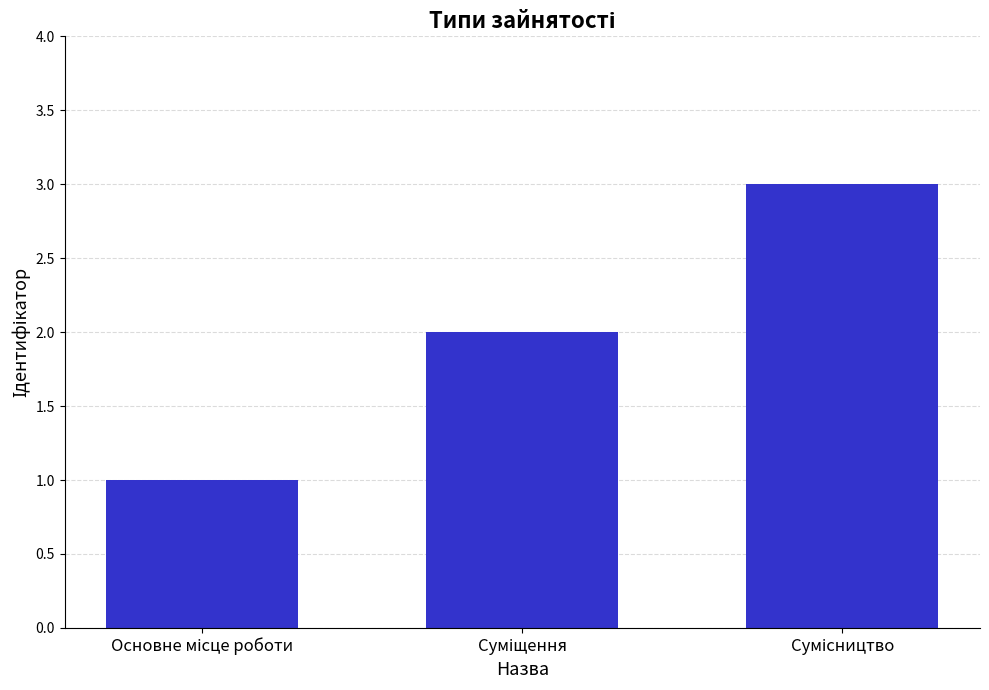

What is the greatest value displayed?

3